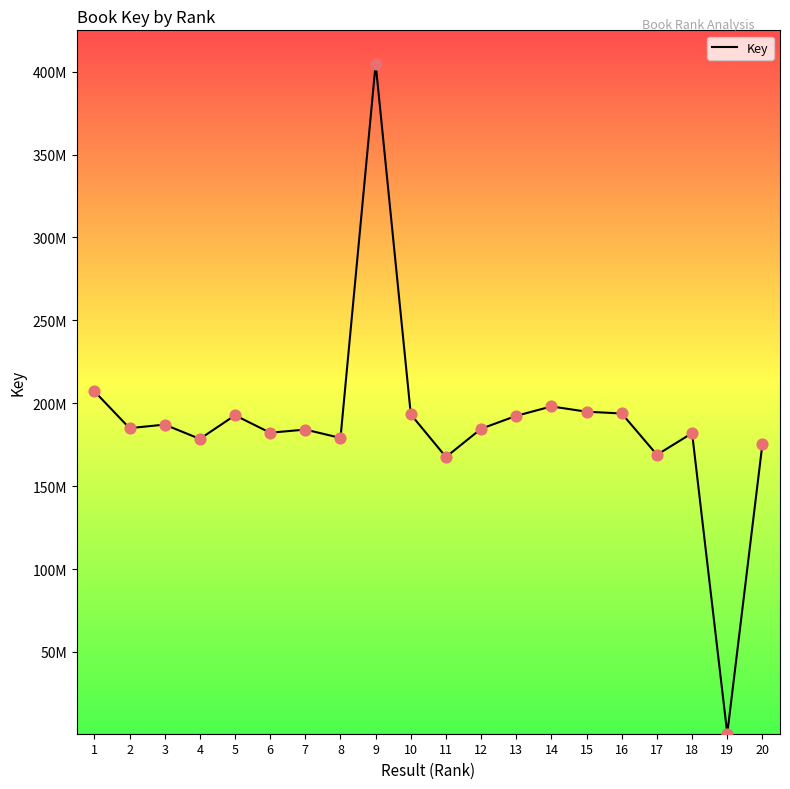

Does the chart have visible grid lines?

No